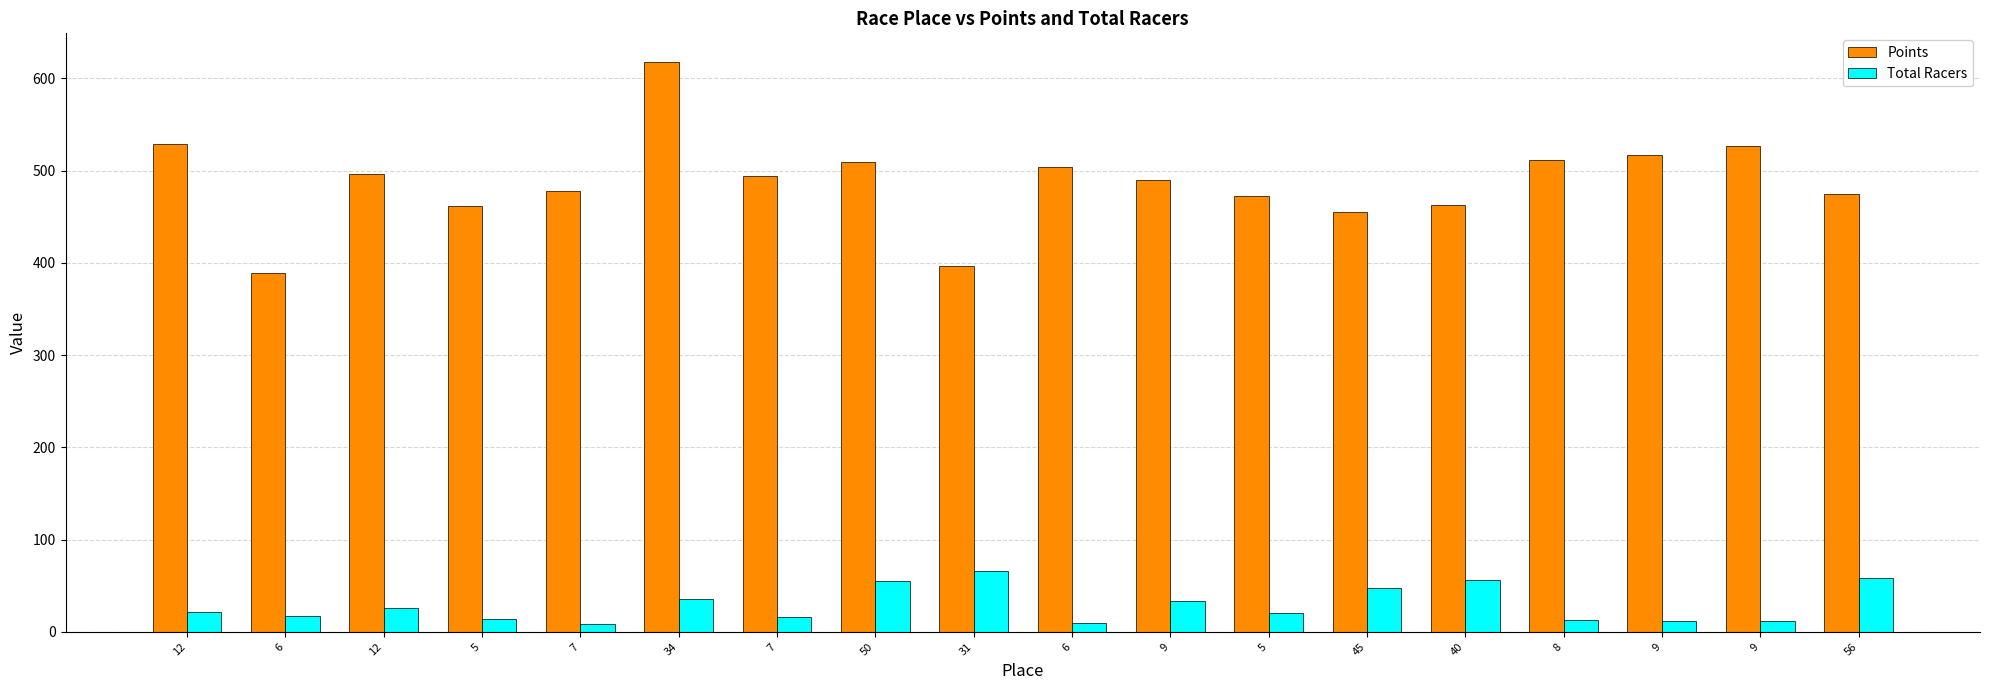

Is it true that Points equals 116.4 at 9?

False